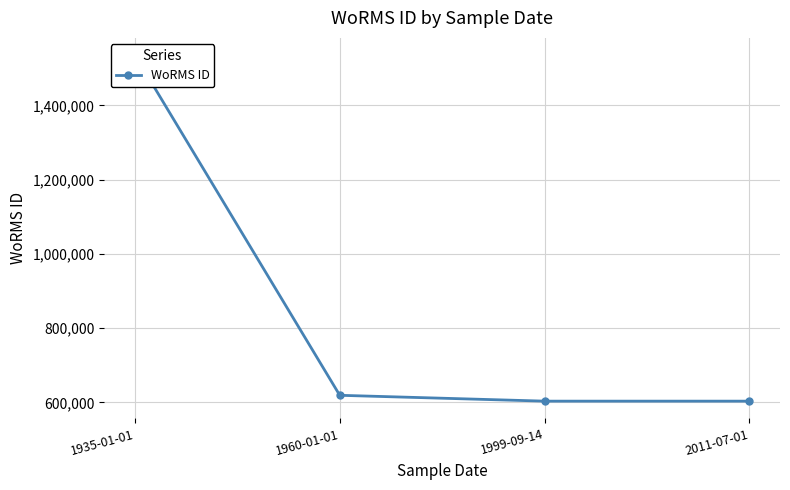

What is the sum of the values at 1935-01-01 and 1960-01-01?

2154106